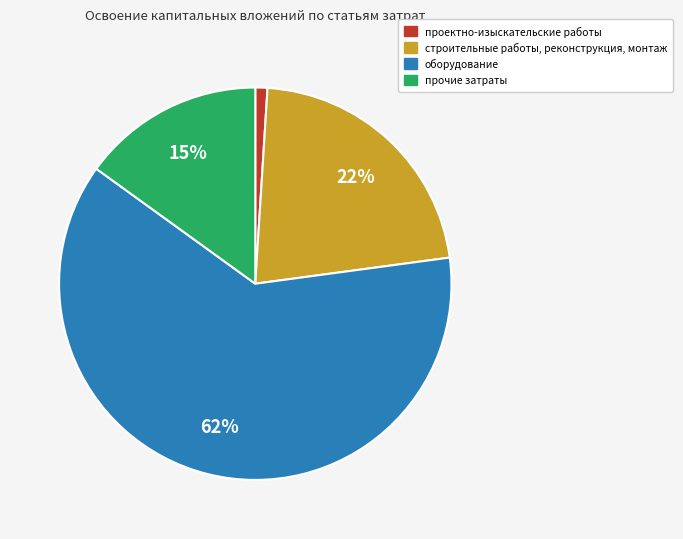

Which slice is the smallest?

проектно-изыскательские работы